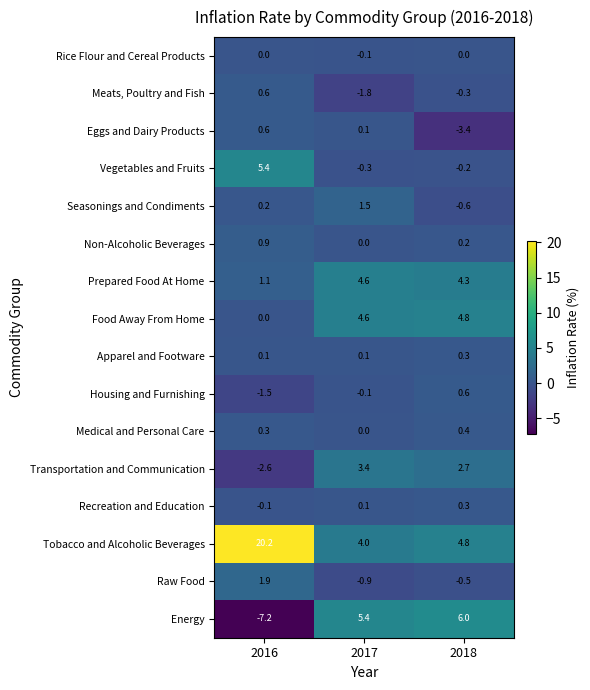

List the labels in order of Energy value, largest first.

2018, 2017, 2016